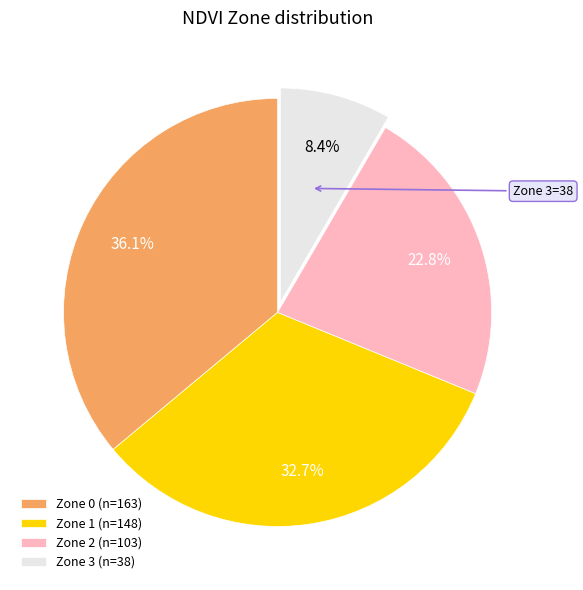

Does any single category account for the majority?

No